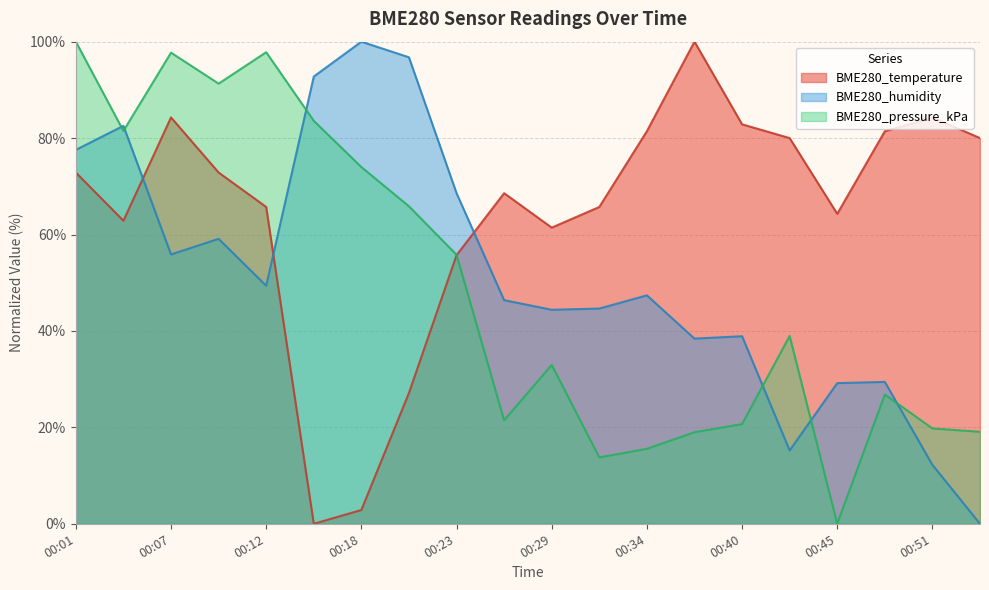

Reading left to right, list all the values displayed in this chart.

BME280_temperature: 00:01=72.9	00:04=62.9	00:07=84.3	00:10=72.9	00:12=65.7	00:15=0.0	00:18=2.9	00:21=27.1	00:23=55.7	00:26=68.6	00:29=61.4	00:32=65.7	00:34=81.4	00:37=100.0	00:40=82.9	00:43=80.0	00:45=64.3	00:48=81.4	00:51=84.3	00:54=80.0
BME280_humidity: 00:01=77.6	00:04=82.5	00:07=55.9	00:10=59.1	00:12=49.4	00:15=92.8	00:18=100.0	00:21=96.8	00:23=68.6	00:26=46.4	00:29=44.4	00:32=44.6	00:34=47.4	00:37=38.4	00:40=38.9	00:43=15.2	00:45=29.2	00:48=29.4	00:51=12.2	00:54=0.0
BME280_pressure_kPa: 00:01=100.0	00:04=81.5	00:07=97.7	00:10=91.3	00:12=97.8	00:15=83.6	00:18=74.0	00:21=65.9	00:23=55.8	00:26=21.5	00:29=32.9	00:32=13.8	00:34=15.5	00:37=19.0	00:40=20.7	00:43=39.0	00:45=0.0	00:48=26.8	00:51=19.8	00:54=19.1